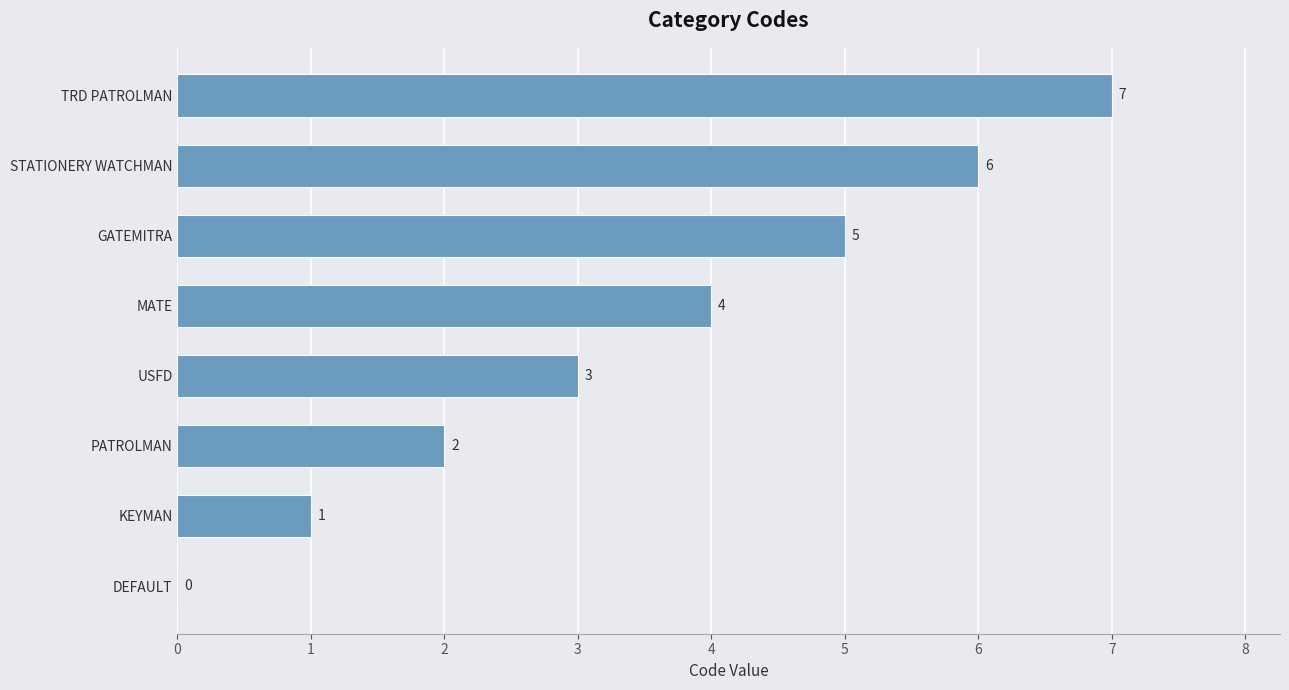

What is the sum of all values?

28